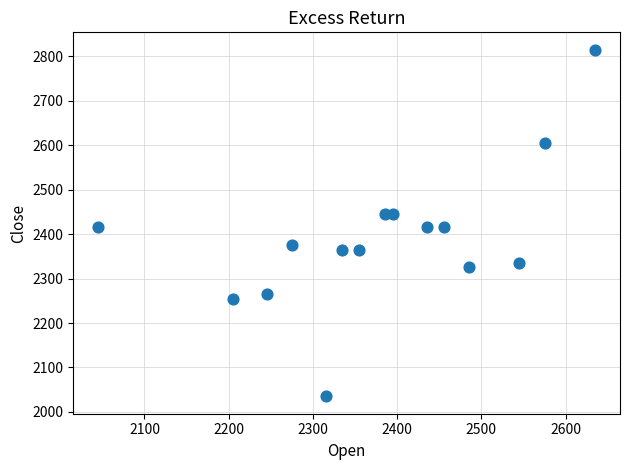

What is the range of X values (max minus min)?

590